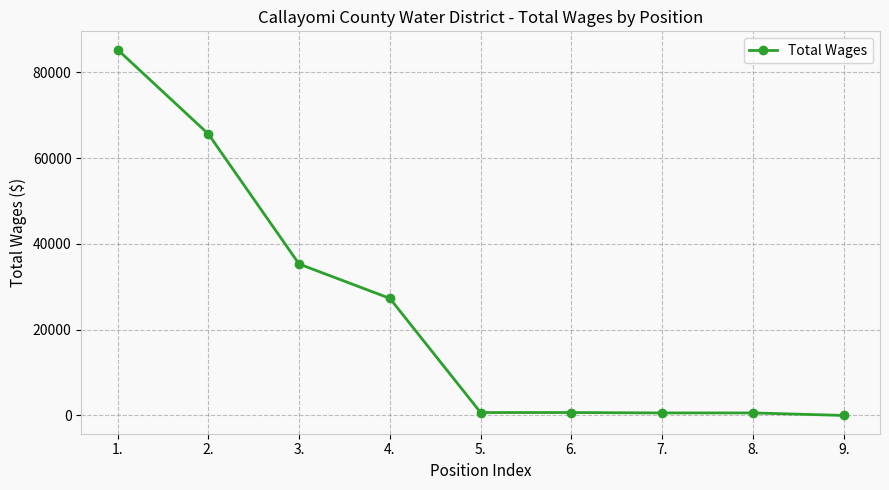

What is the sum of all values?

216026